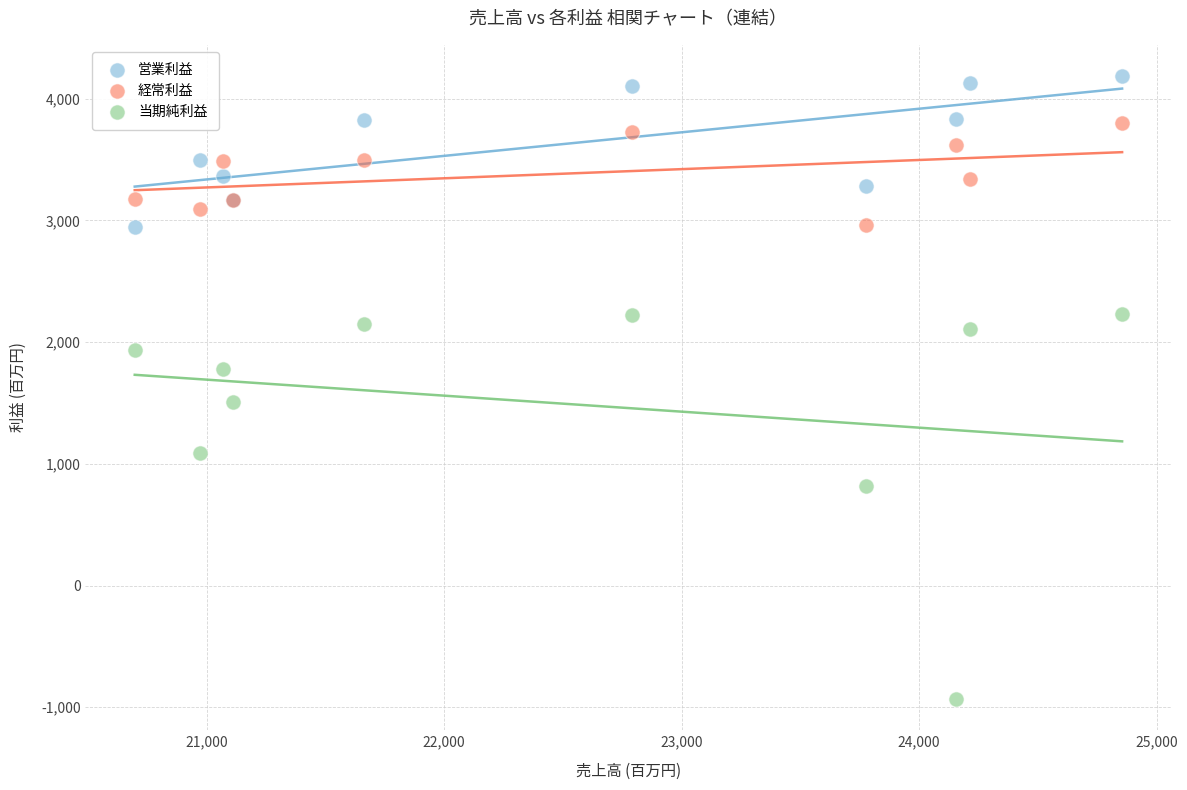

What are all the series names shown in the legend?

営業利益, 経常利益, 当期純利益